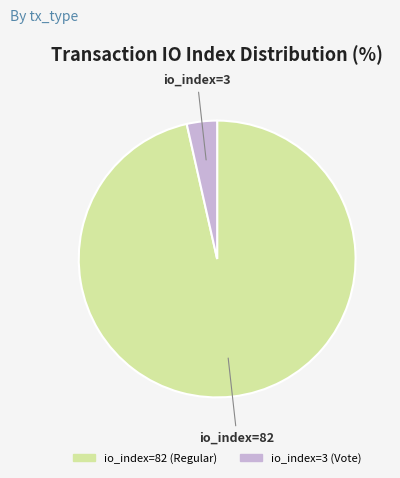

Approximately how many times larger is the value at io_index=82 (Regular) compared to io_index=3 (Vote)?

27.3